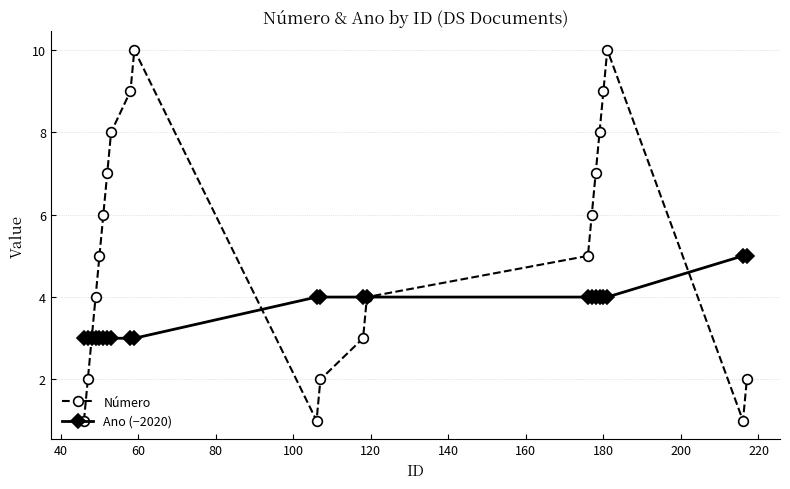

Rank the series by their average value, from lowest to highest.

Ano (−2020), Número